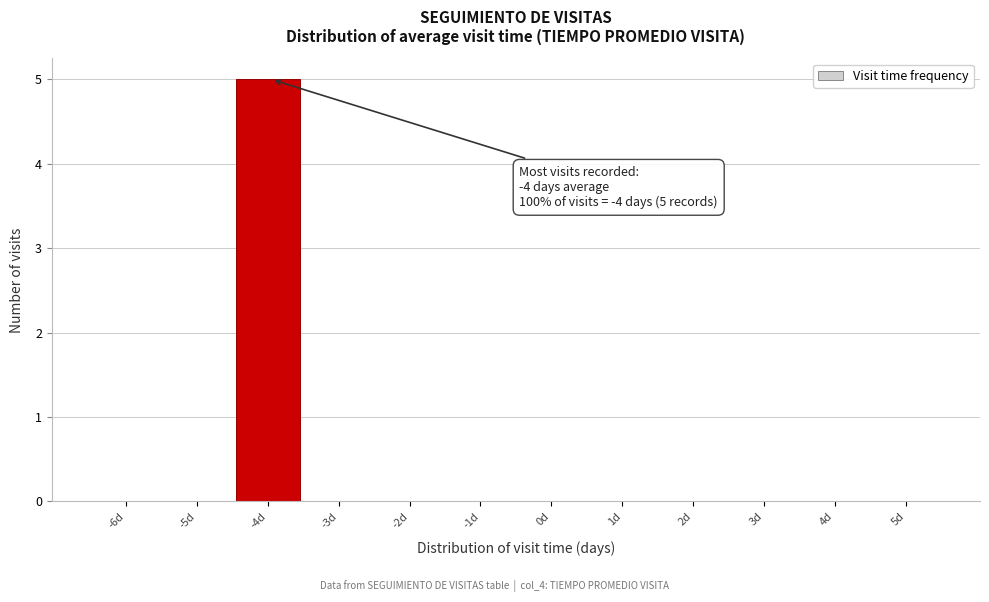

Reading left to right, extract all data points from this chart.

-6d=0	-5d=0	-4d=5	-3d=0	-2d=0	-1d=0	0d=0	1d=0	2d=0	3d=0	4d=0	5d=0